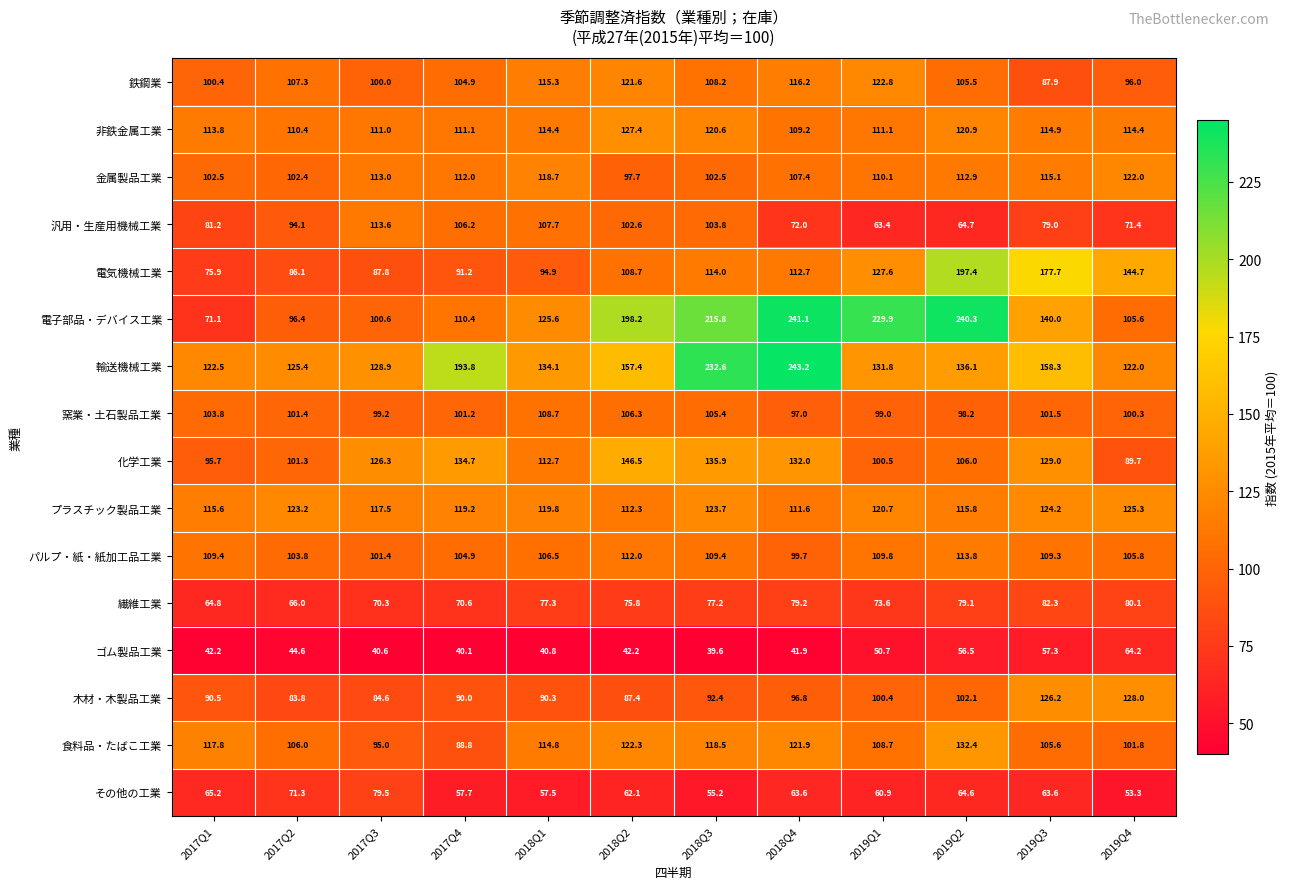

What is the average value of the 化学工業 series?

117.5